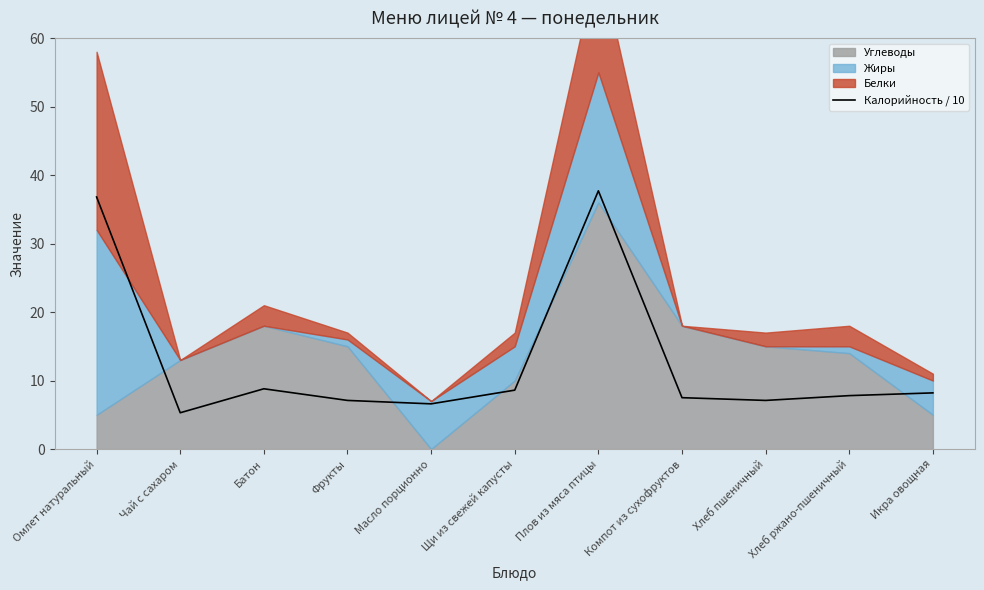

At which label does the data first exceed 7?

Омлет натуральный